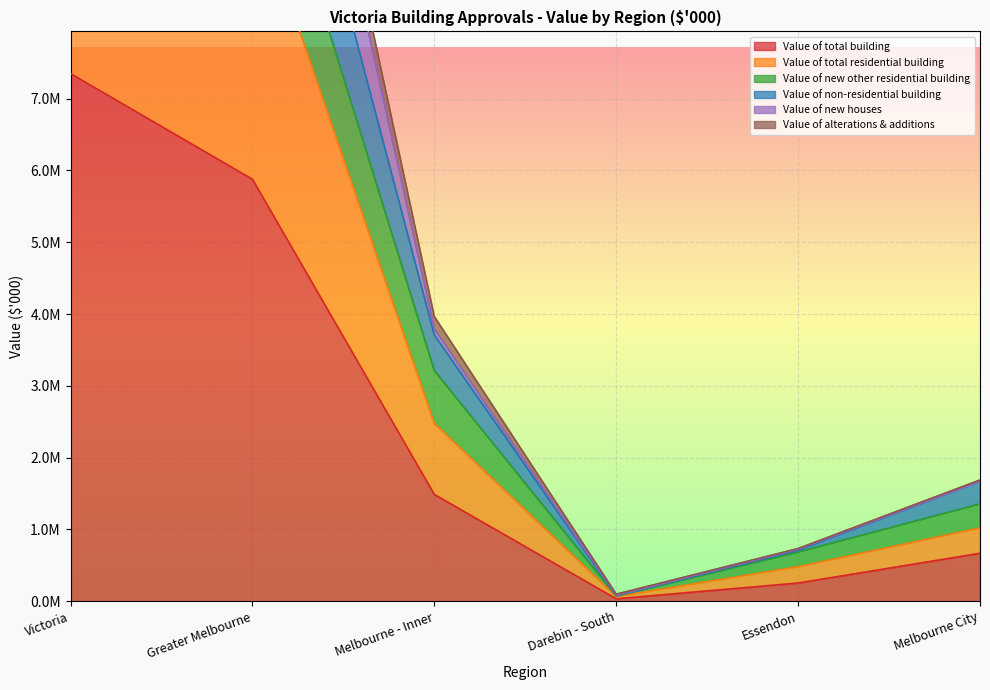

Which series has the widest spread of values?

Value of new houses